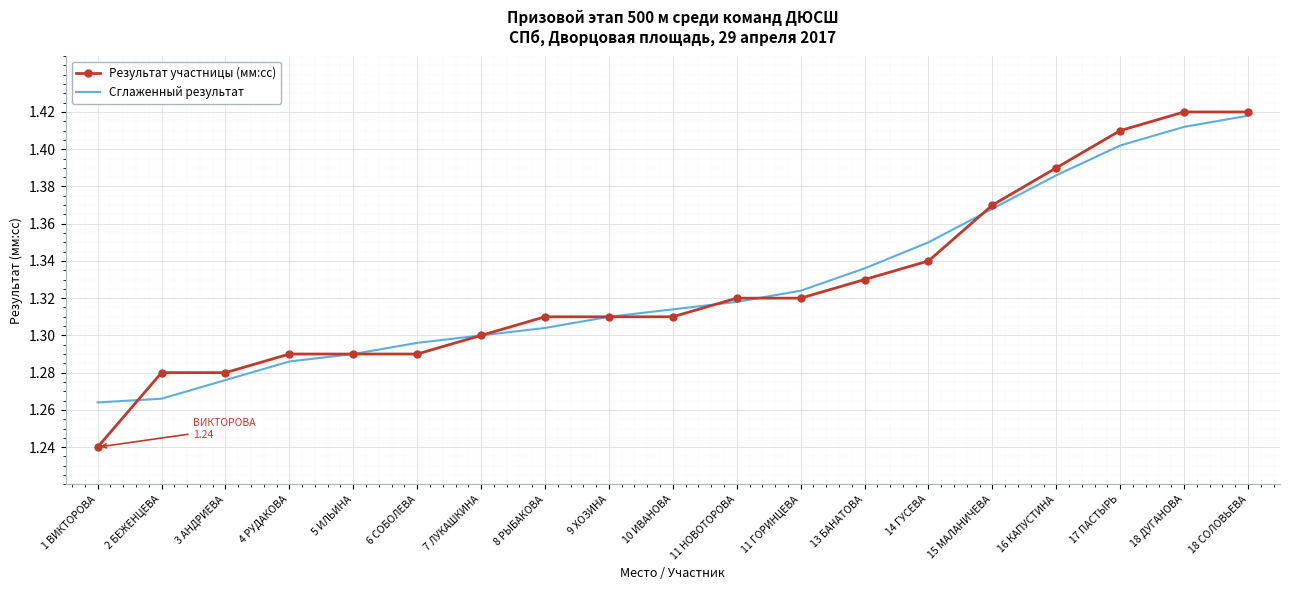

At which label is Результат участницы (мм:сс) closest to 1?

1 ВИКТОРОВА